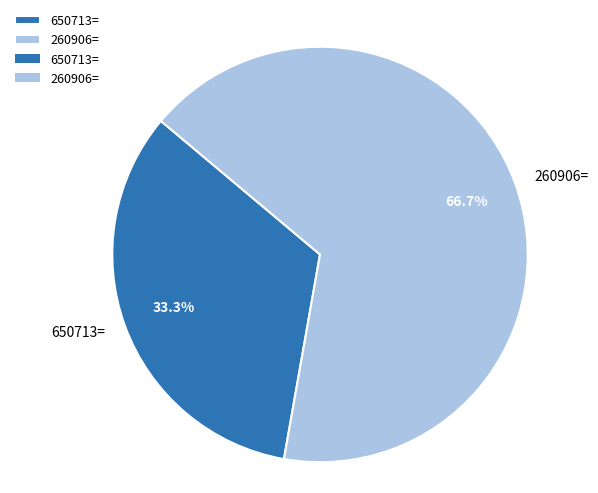

To the nearest percent, what is the difference between the 650713= and 260906= slice percentages?

33%